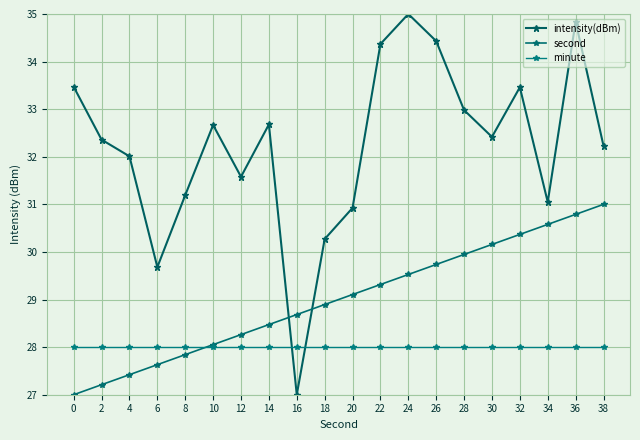

True or false: second has a value of 27.6 at 6.

True